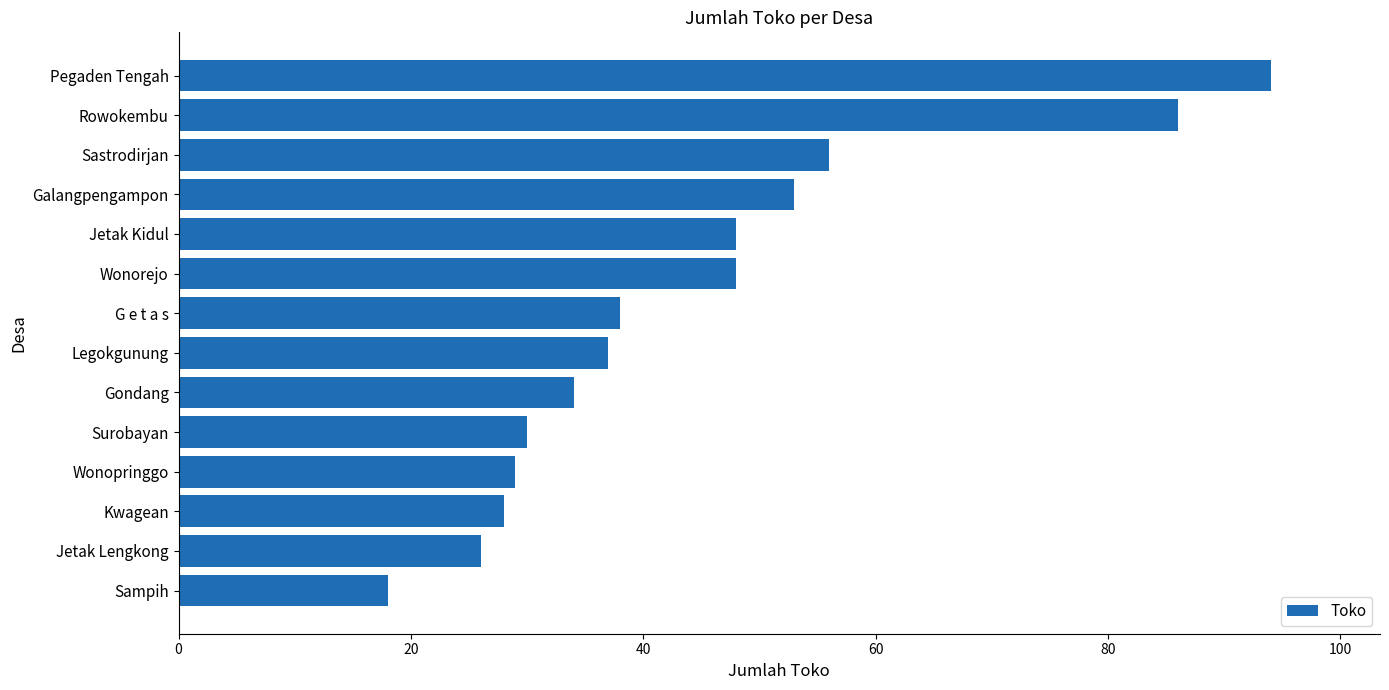

What is the greatest value displayed?

94